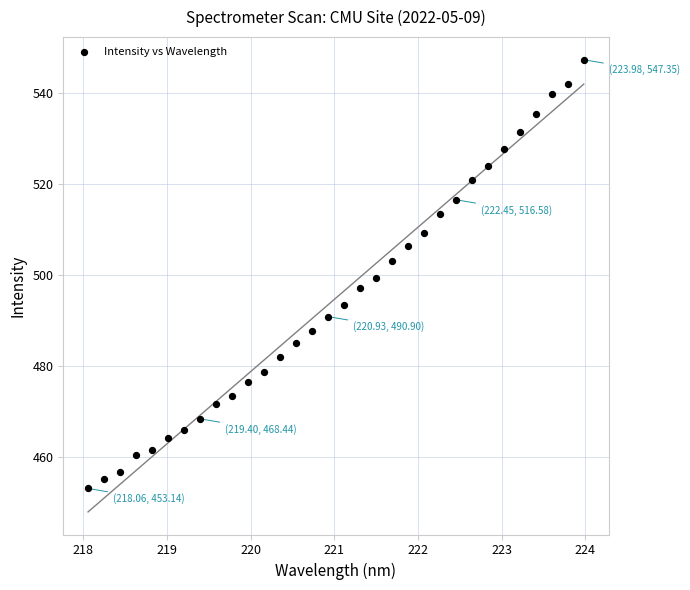

What is the range of X values (max minus min)?

5.9